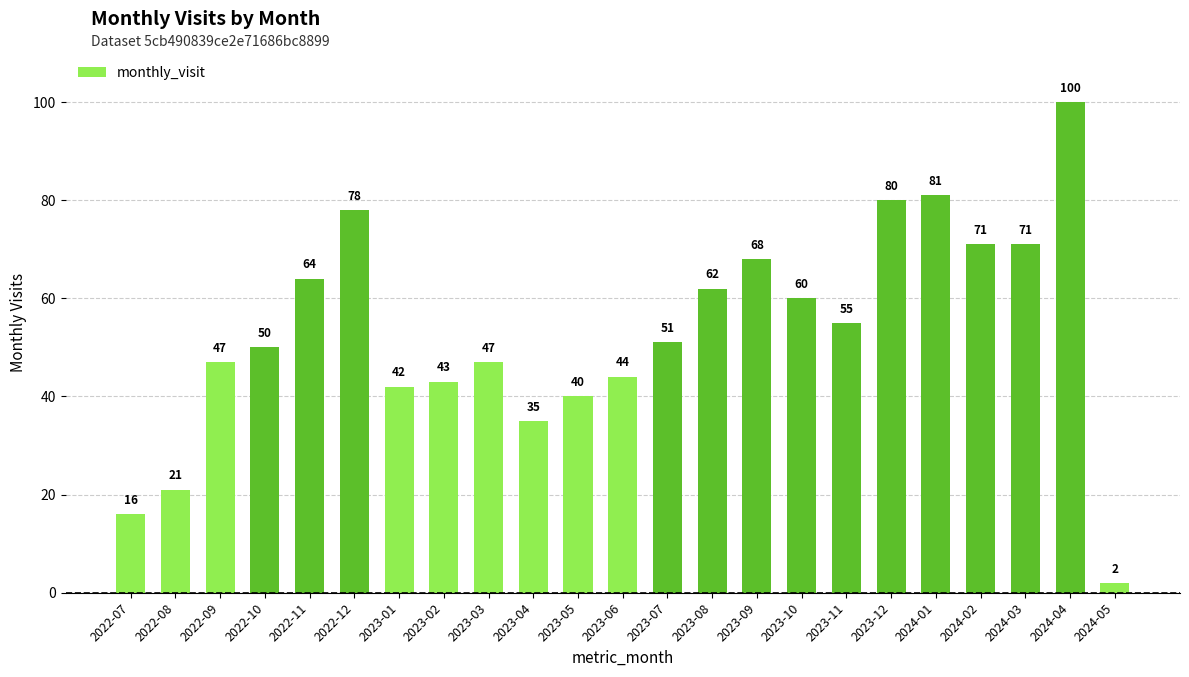

What position from the right is 2023-11?

7